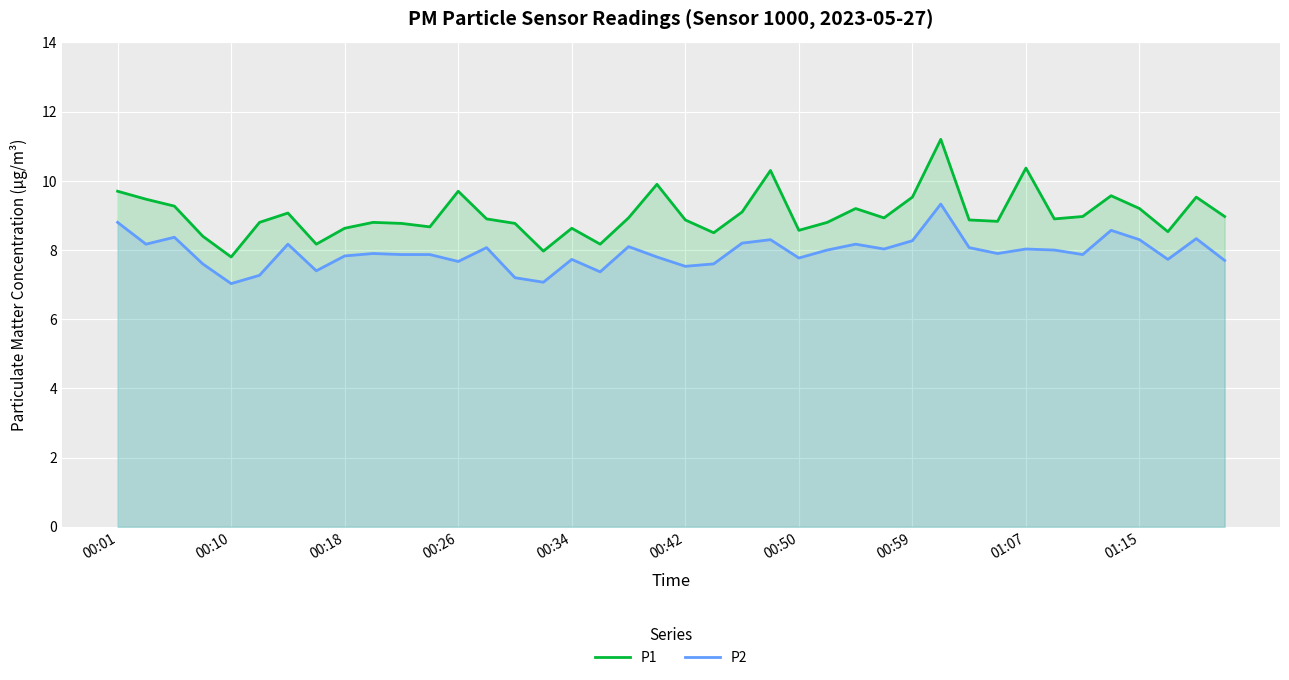

What is the total value across all series at 33?

16.9